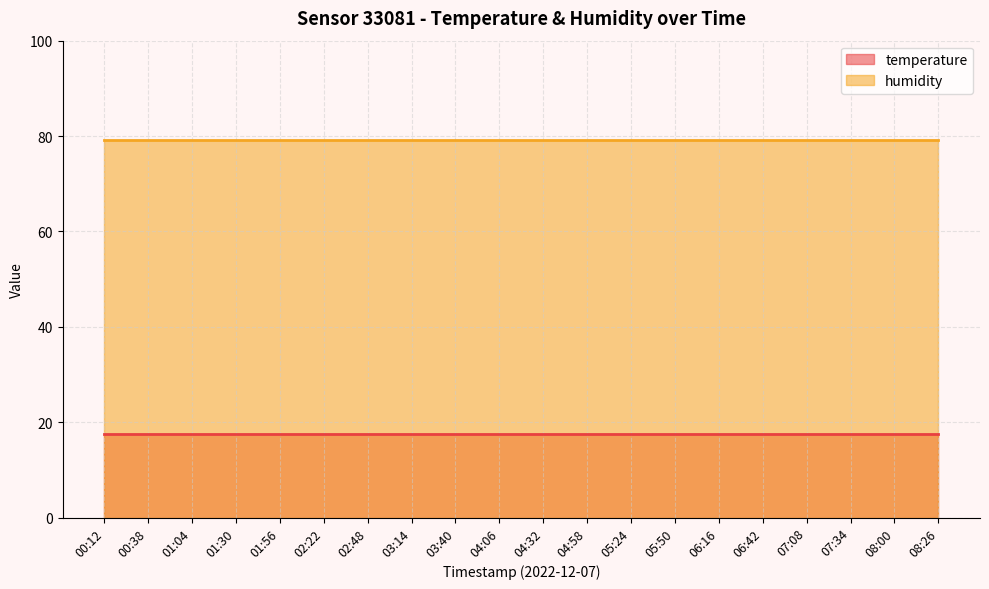

True or false: humidity has a value of 79.1 at 04:06.

True